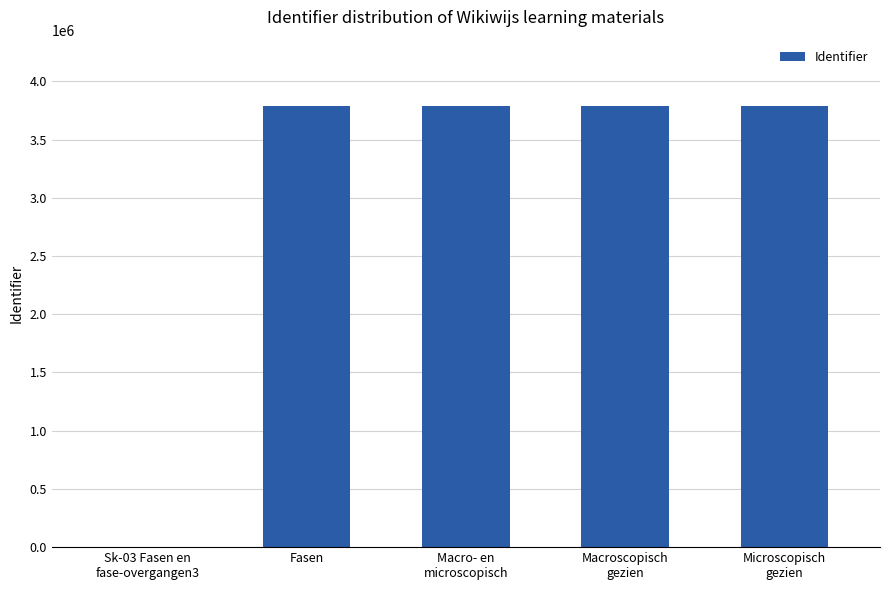

Read the value at Microscopisch
gezien.

3789010